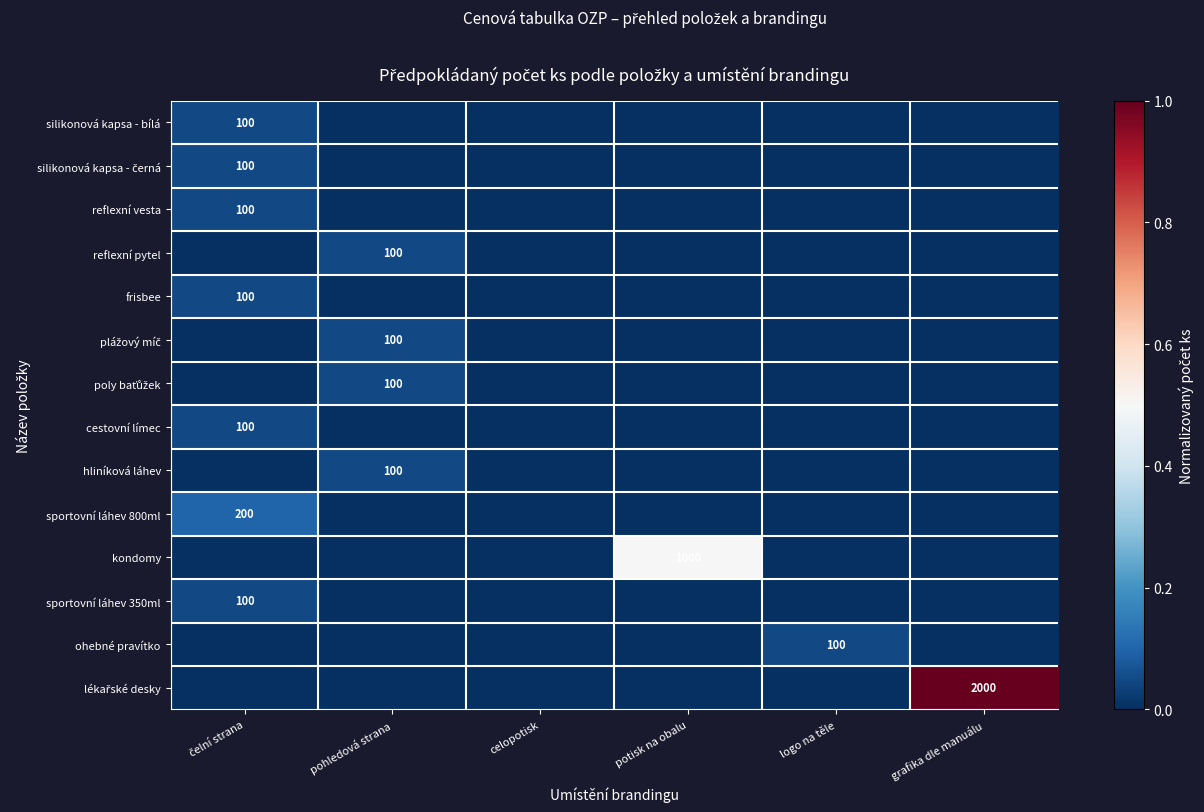

The reflexní pytel series shows 24 at pohledová strana. True or false?

False